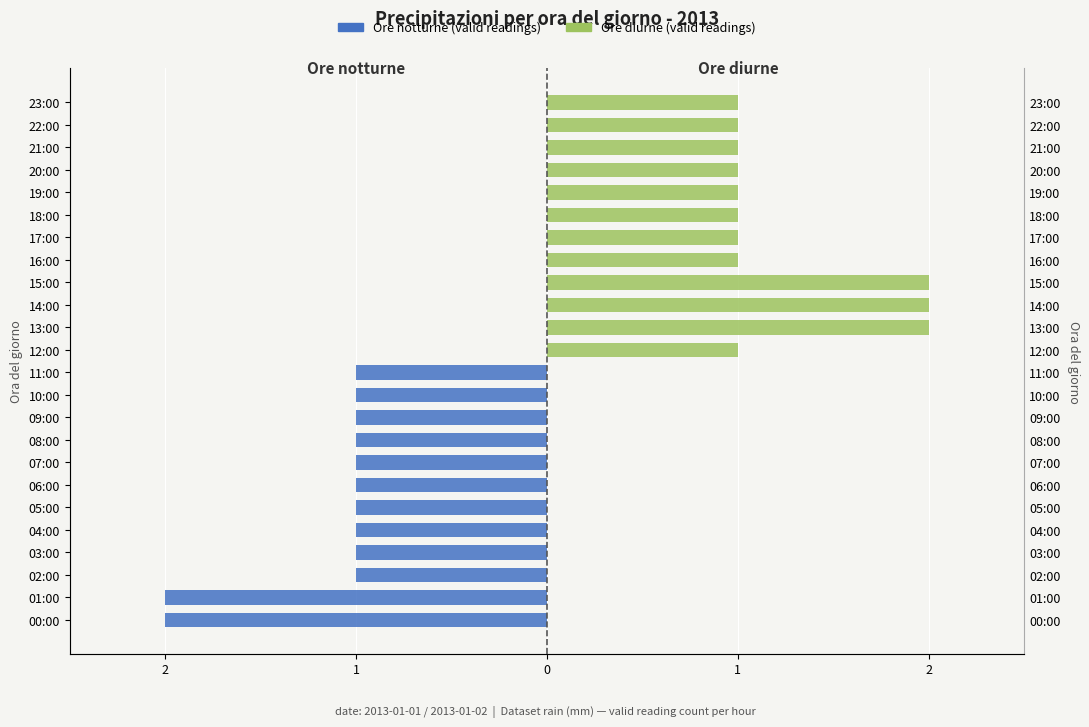

How many data points does each series have?

24